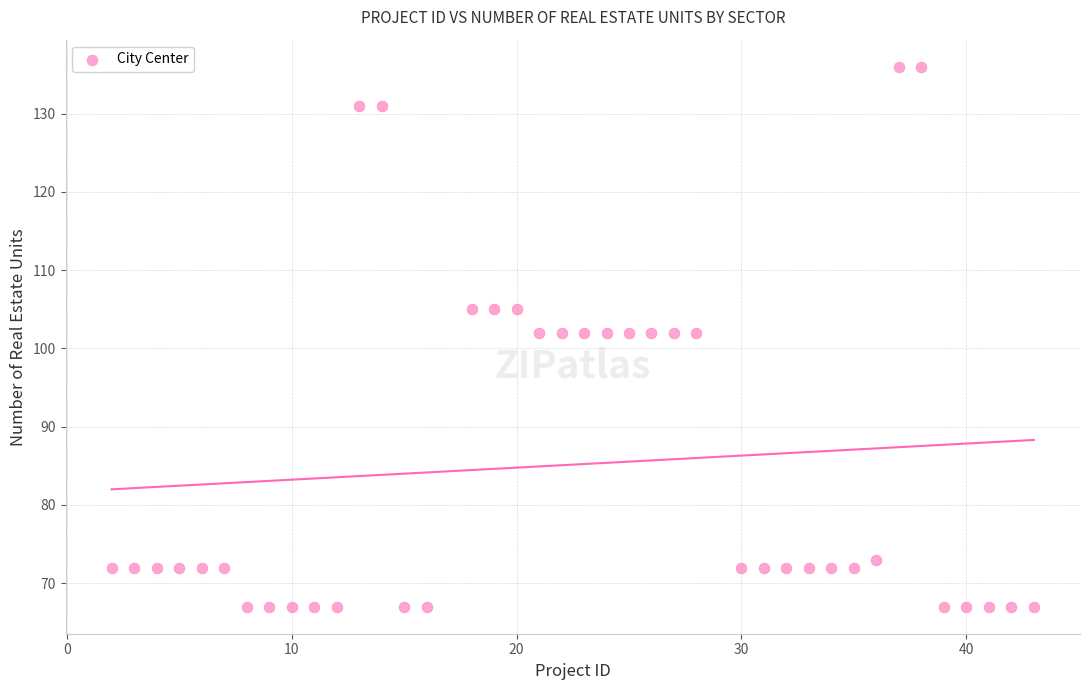

What is the range of X values (max minus min)?

41